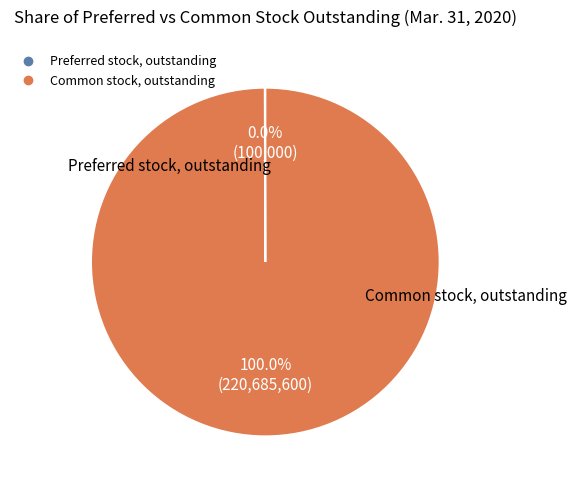

What is the majority slice?

Common stock, outstanding